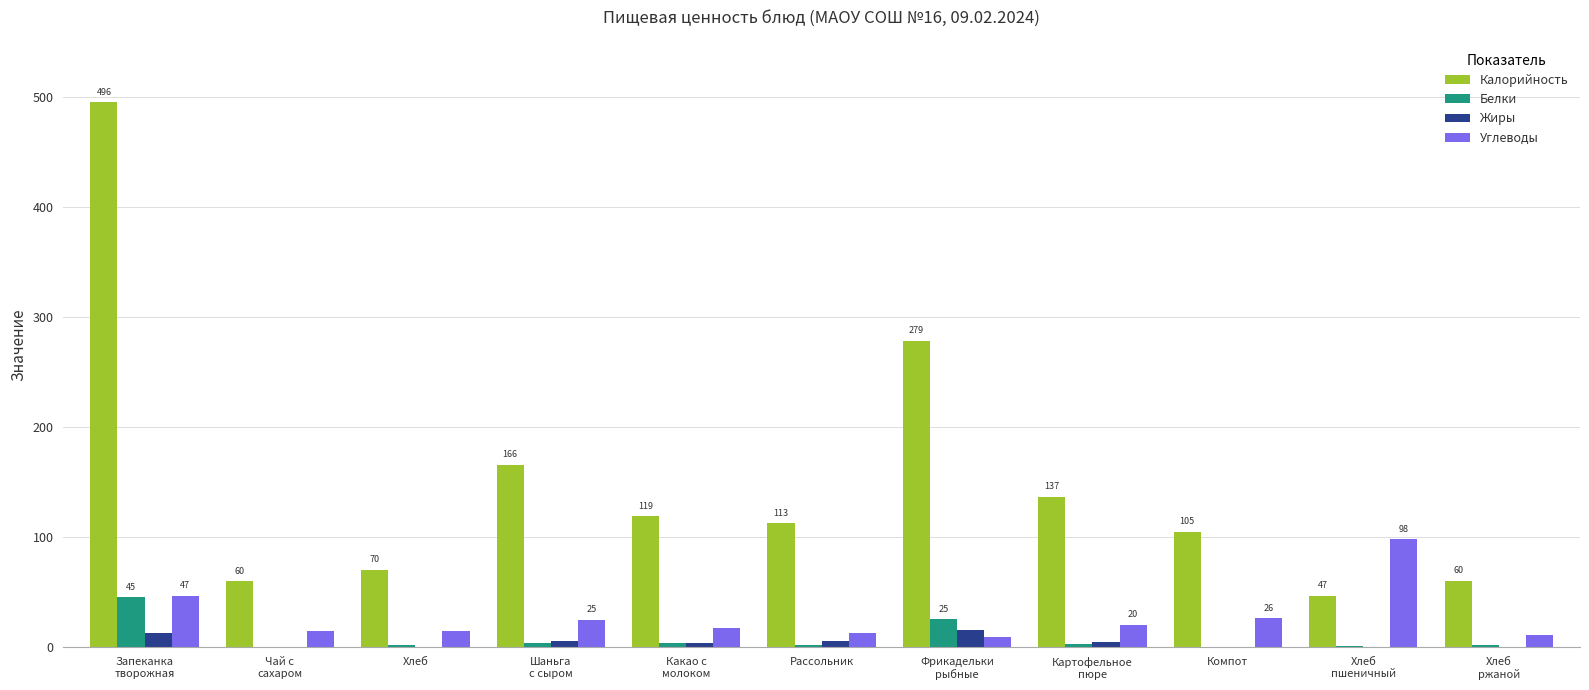

At which category does the chart reach its peak across all series?

Запеканка
творожная